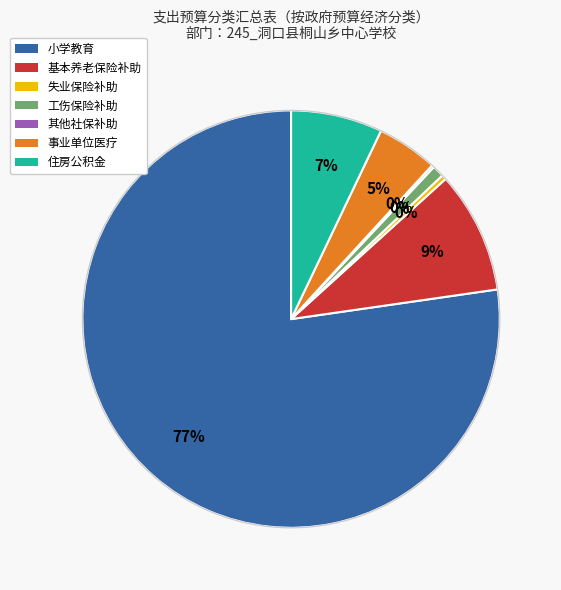

True or false: 小学教育 accounts for 85% of the total.

False